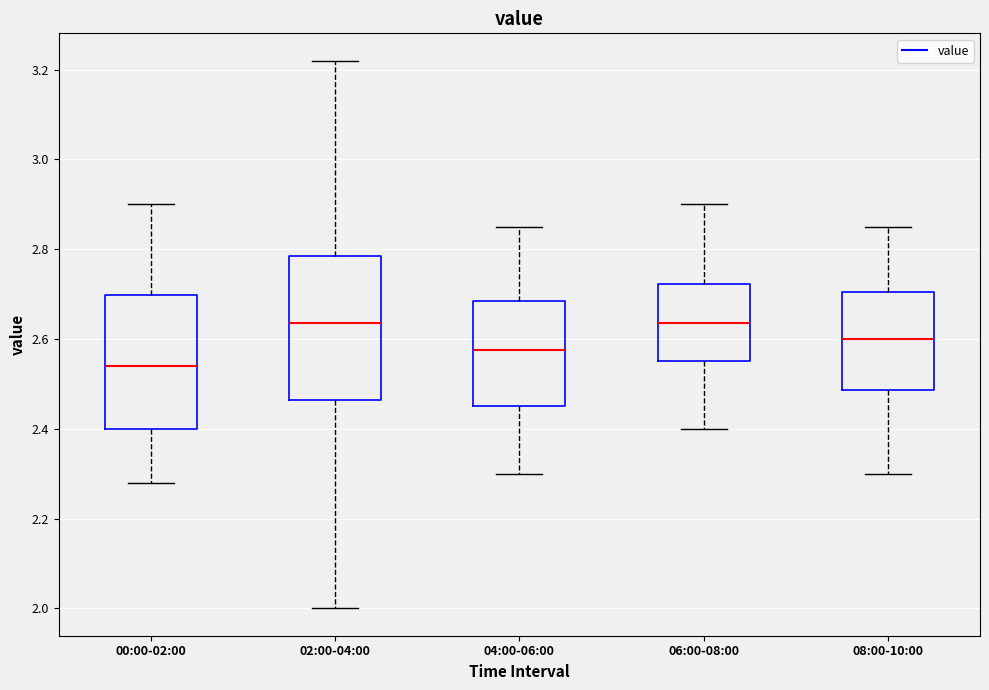

Which box's median line is the lowest?

00:00-02:00